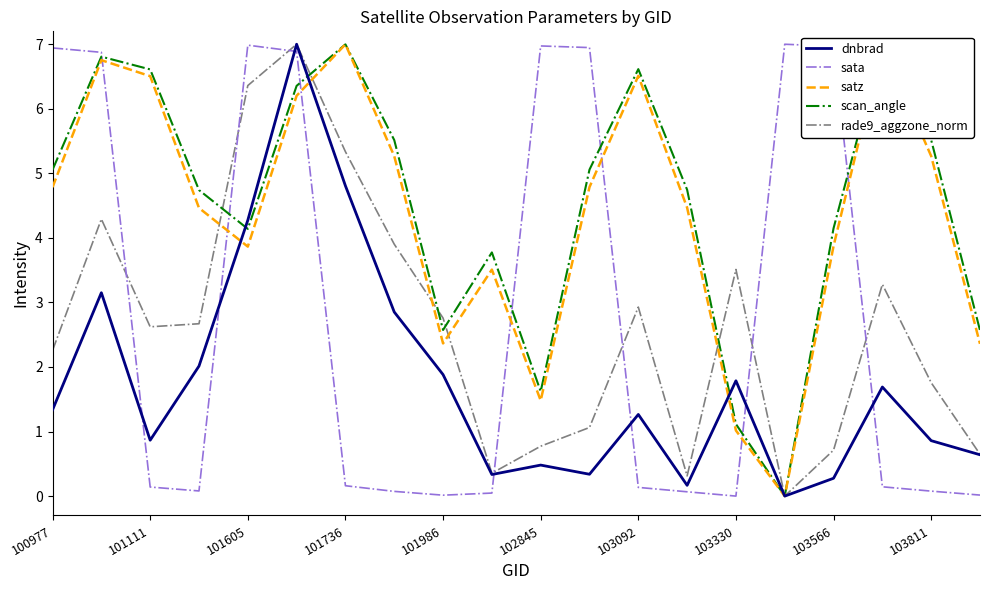

How many data points in dnbrad are less than 1?

9